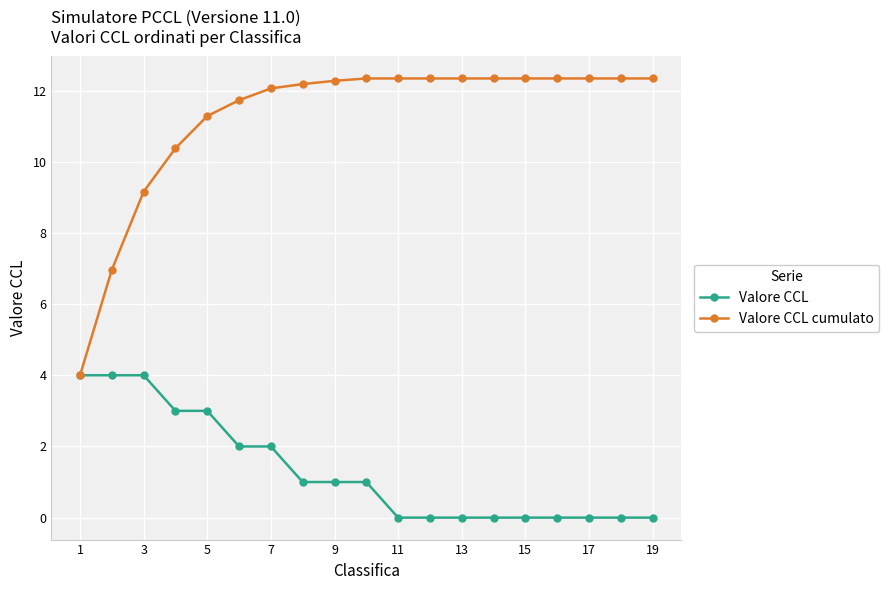

List the series in order of their peak value, highest first.

Valore CCL cumulato, Valore CCL